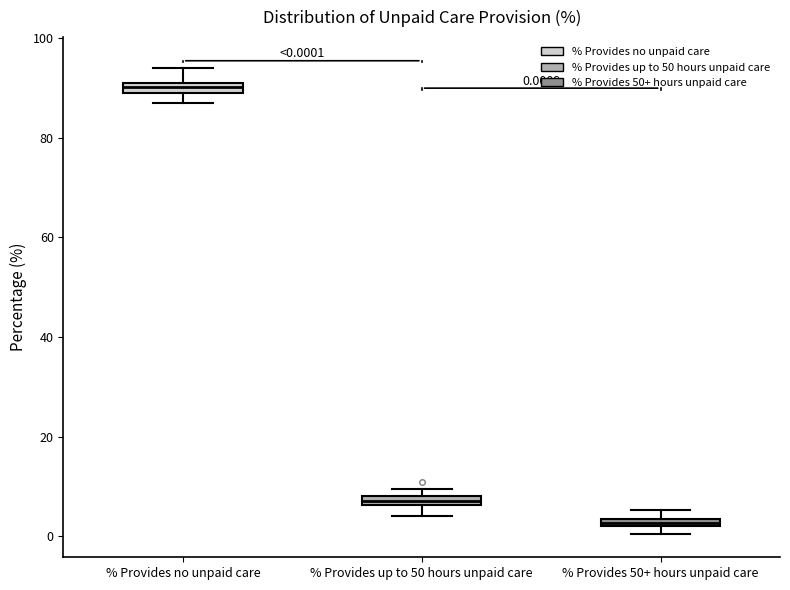

Which box's median line is the highest?

% Provides no unpaid care